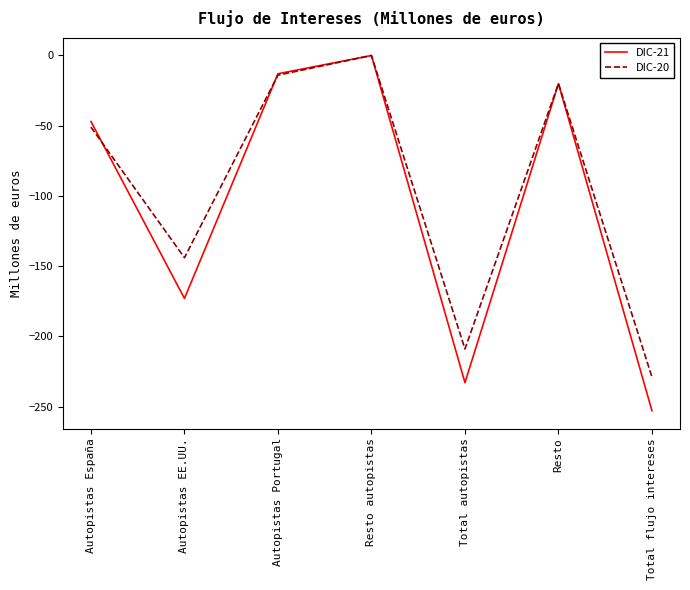

Reading right to left, what are all the values shown in this chart?

DIC-21: -253	-20	-233	0	-13	-173	-47
DIC-20: -229	-20	-209	0	-14	-144	-51